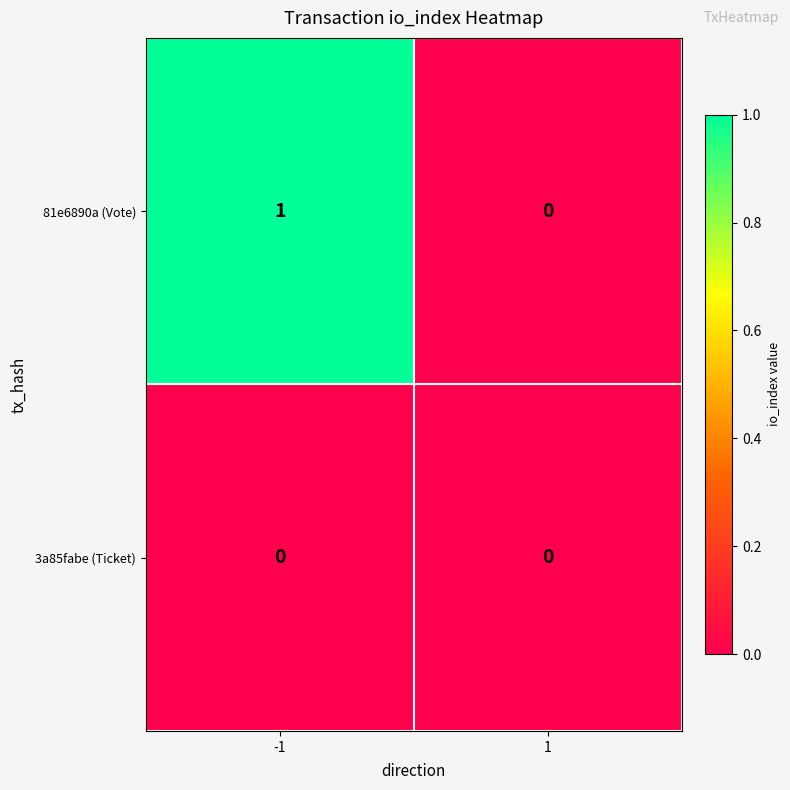

Rank the series by their average value, from highest to lowest.

81e6890a (Vote), 3a85fabe (Ticket)